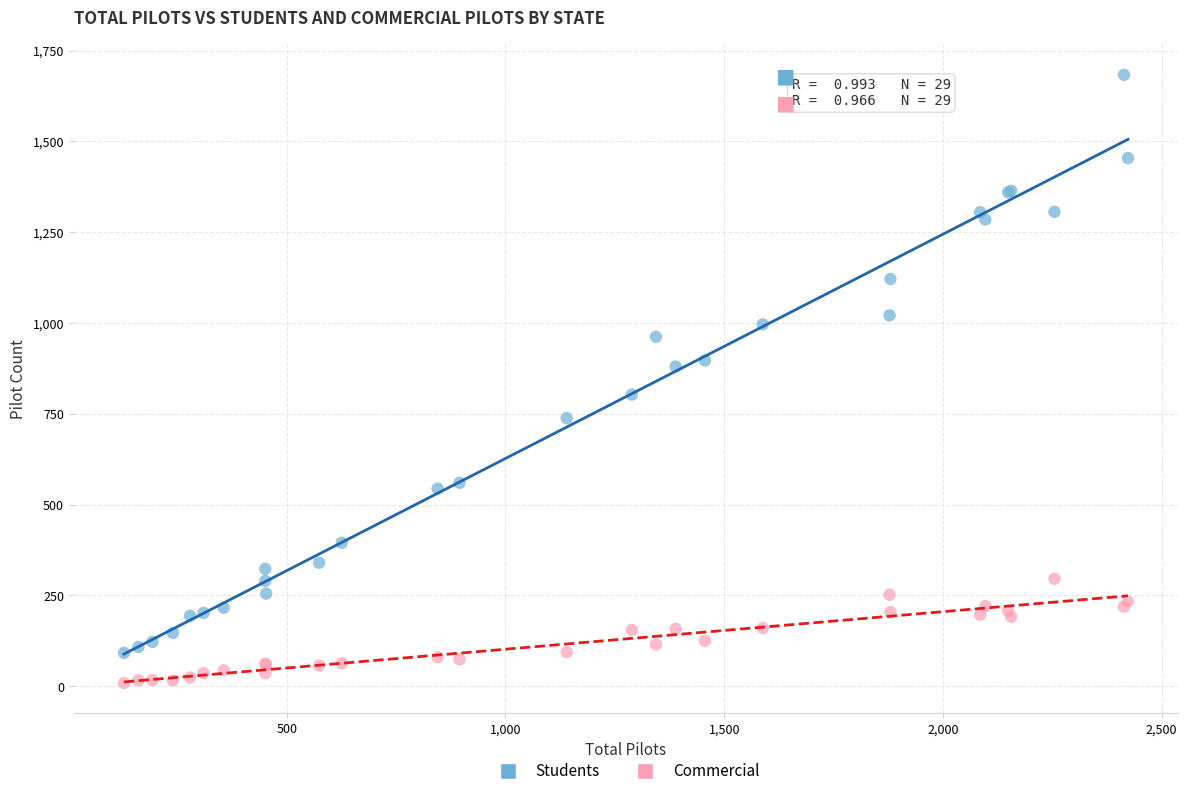

Which series contains the lowest Y value?

Commercial